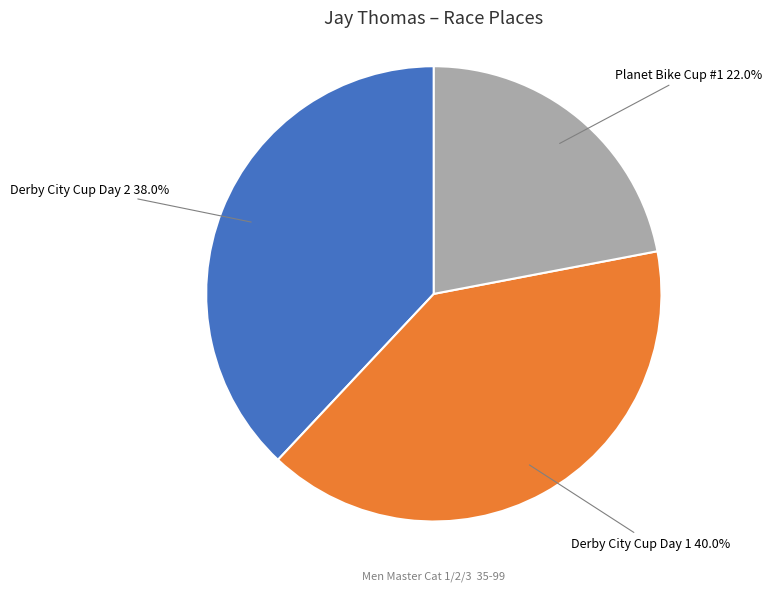

Rank the categories by value from lowest to highest.

Planet Bike Cup #1, Derby City Cup Day 2, Derby City Cup Day 1